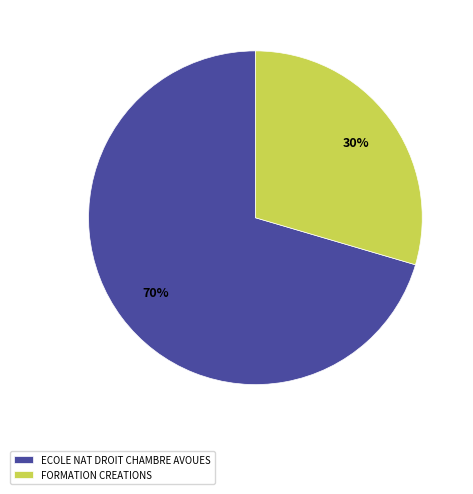

To the nearest percent, what is the combined percentage of FORMATION CREATIONS and ECOLE NAT DROIT CHAMBRE AVOUES?

100%